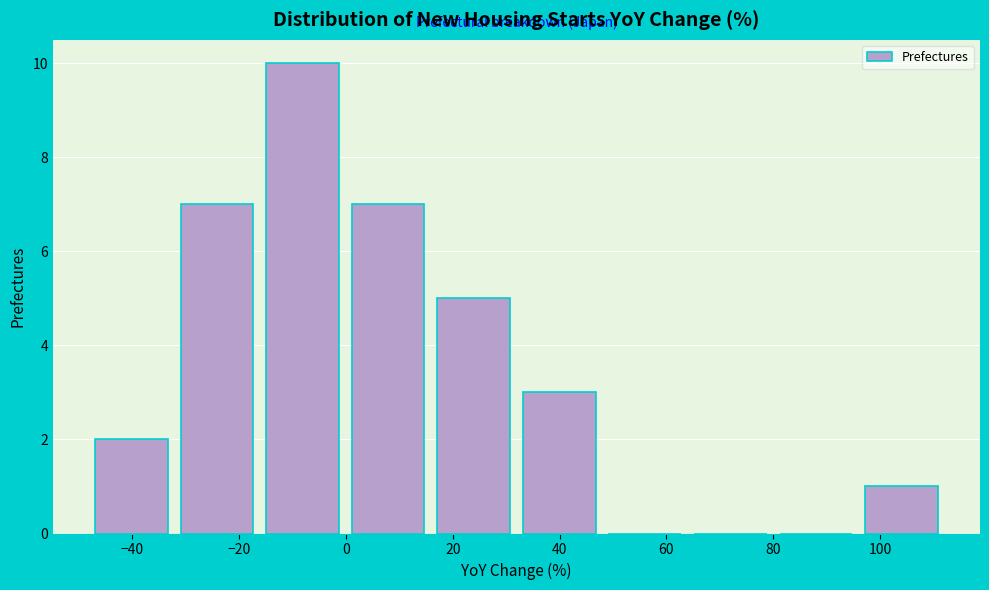

Reading left to right, transcribe this chart: for each bar, give the range it covers on the x-axis and its height. Neither the bar edges nor the heights are printed on the chart, so give them approximately, as read against the axes.

-48 to -32: 2
-32 to -16: 7
-16 to 0: 10
0 to 16: 7
16 to 32: 5
32 to 48: 3
48 to 64: 0
64 to 80: 0
80 to 96: 0
96 to 112: 1